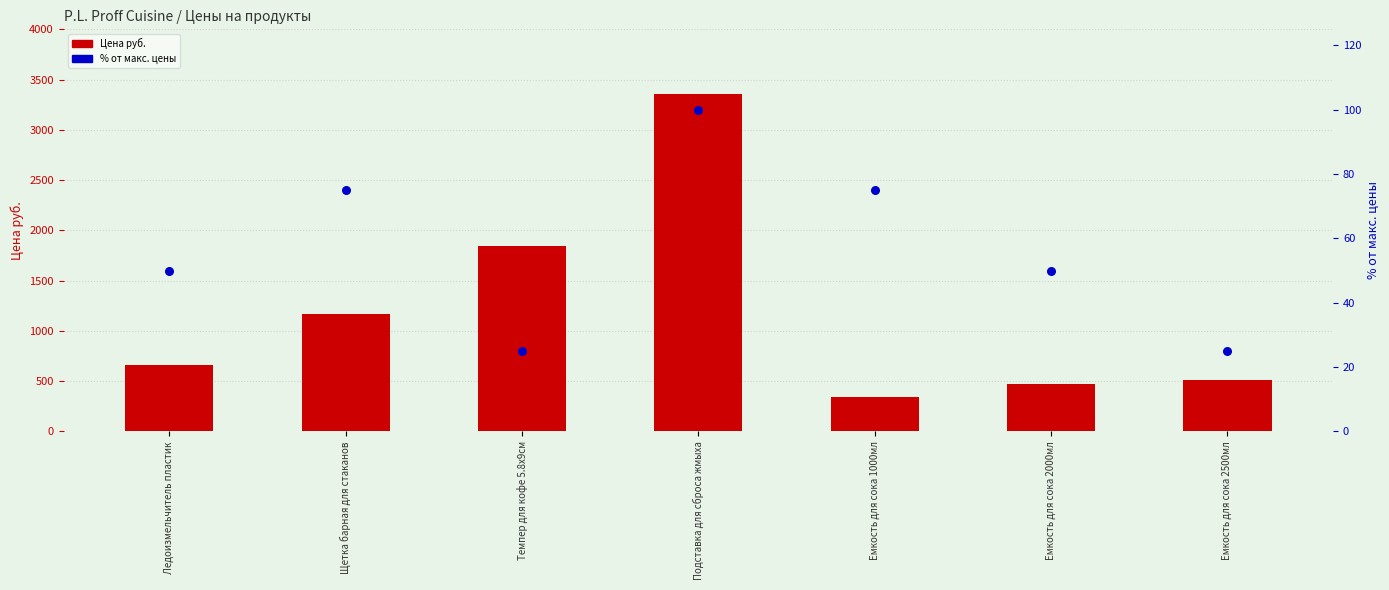

Which series contains the highest Y value?

Цена руб.